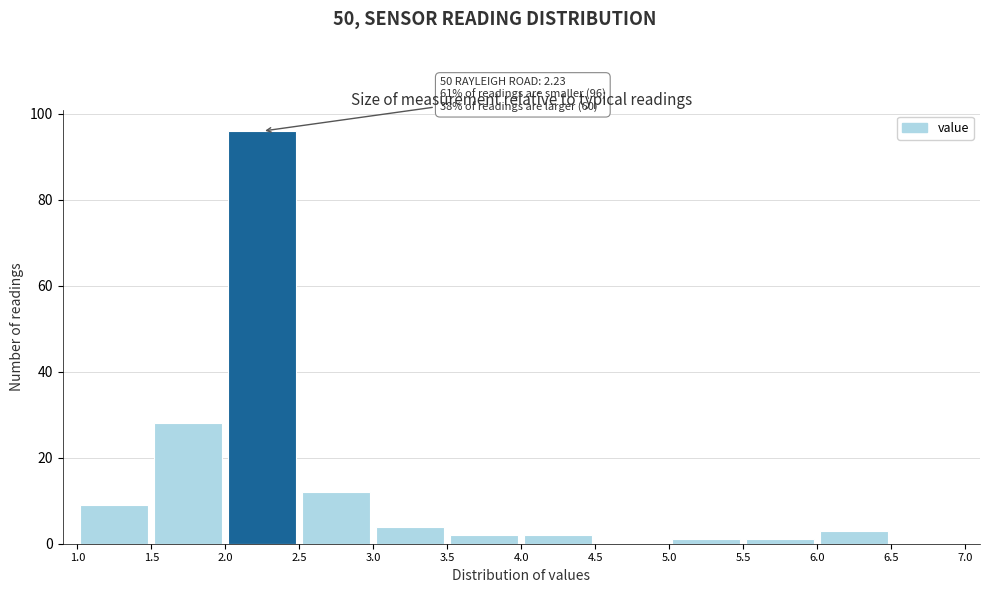

Over which range of the x-axis is the bar tallest?

2.0 to 2.5